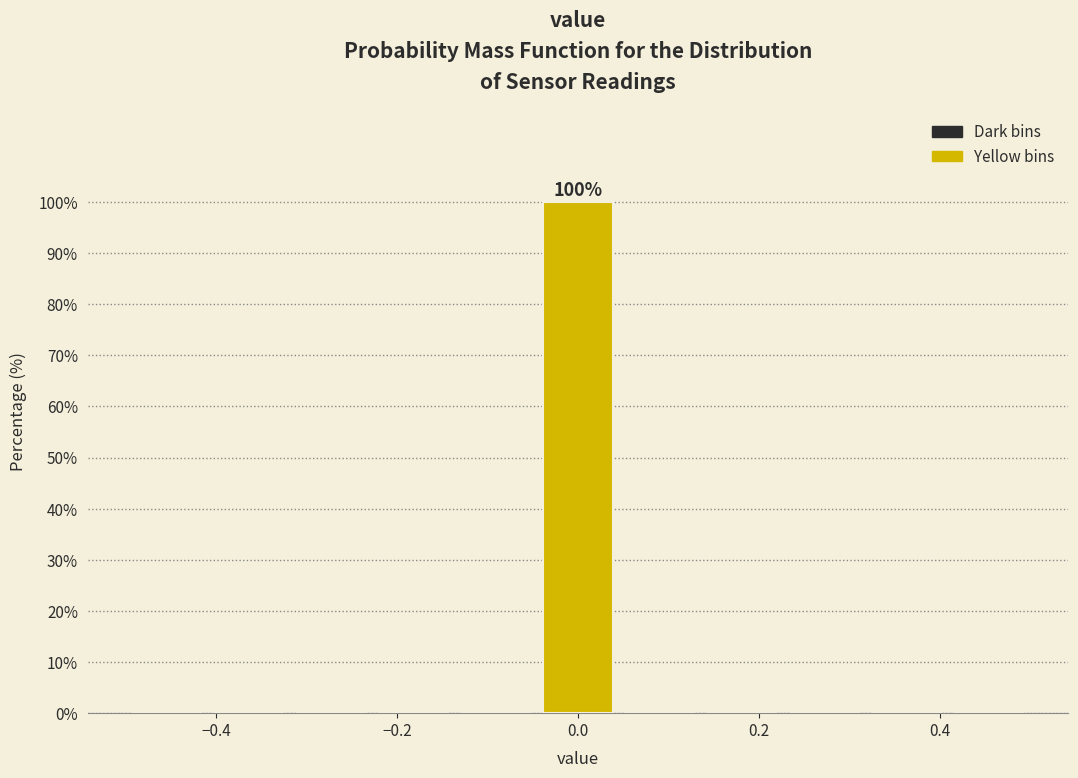

Over which range of the x-axis is the bar tallest?

-0.04 to 0.04